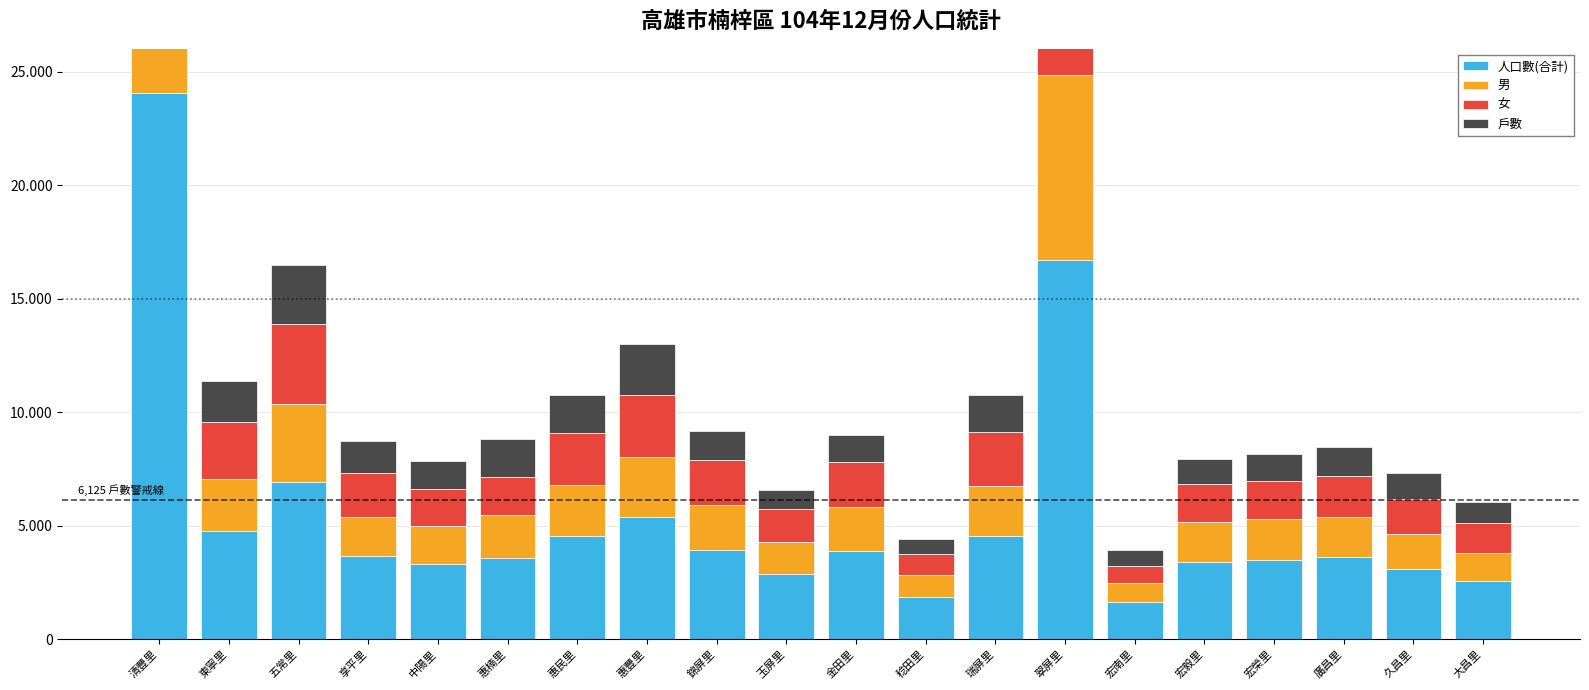

Which series has the widest spread of values?

人口數(合計)